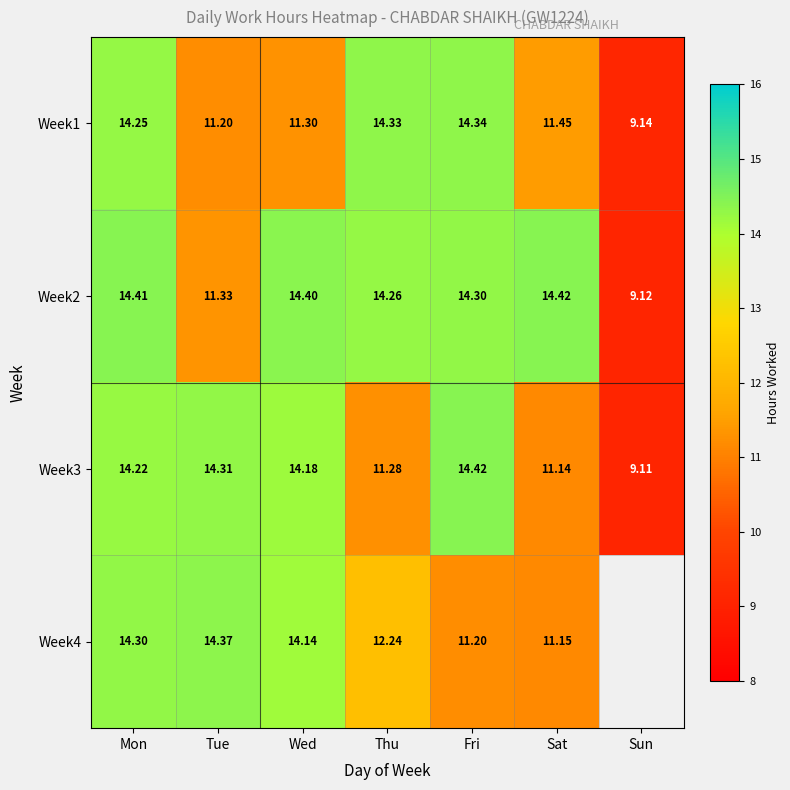

Is the value of Week4 at Fri greater than the value of Week3 at Fri?

No